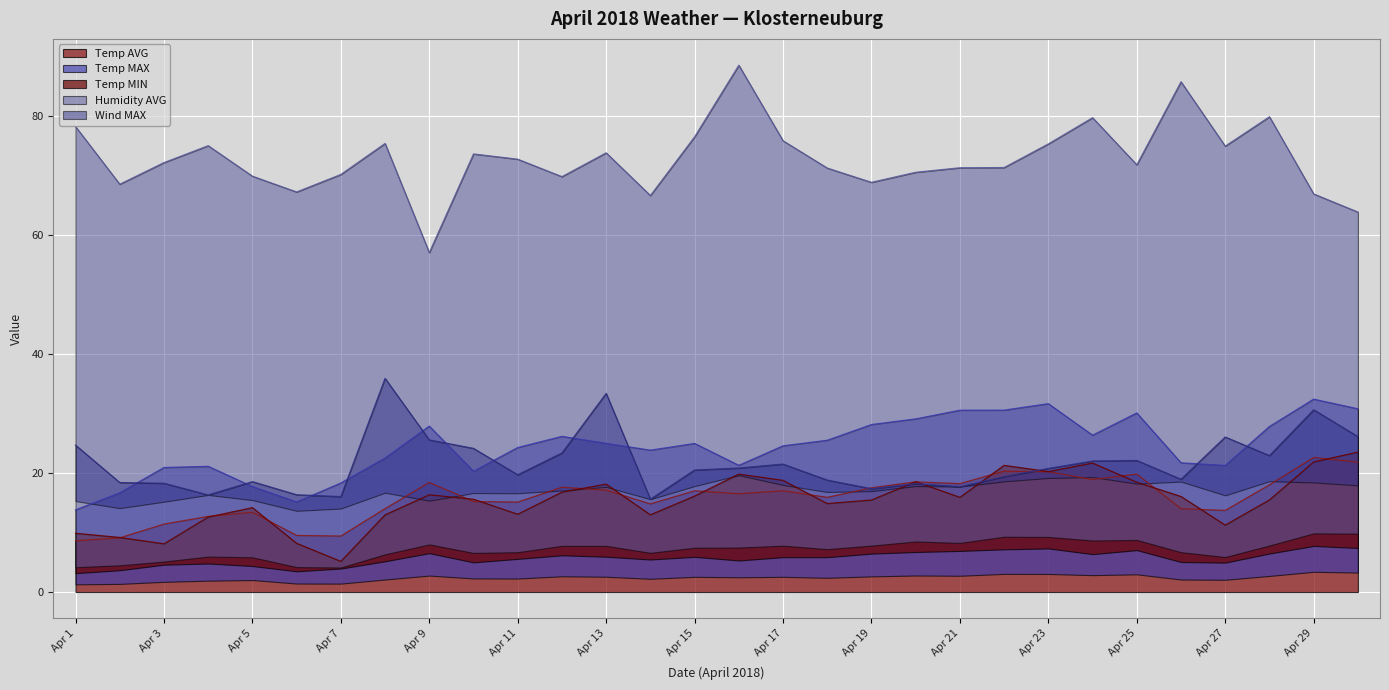

What is the difference between the highest and lowest values at Apr 25?

11.6